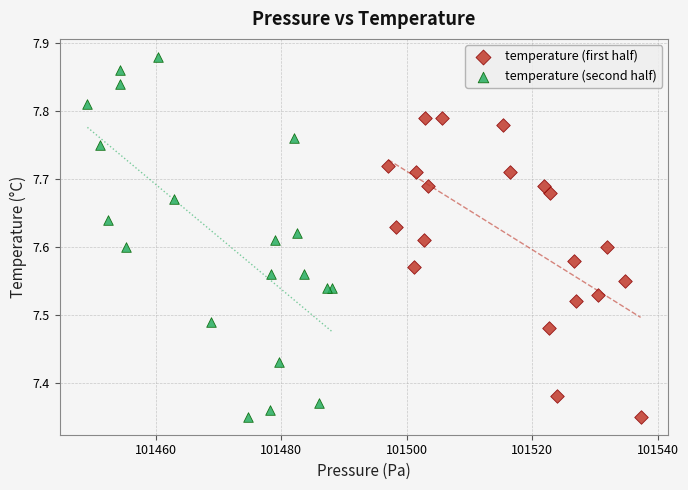

Which series contains the highest Y value?

temperature (second half)